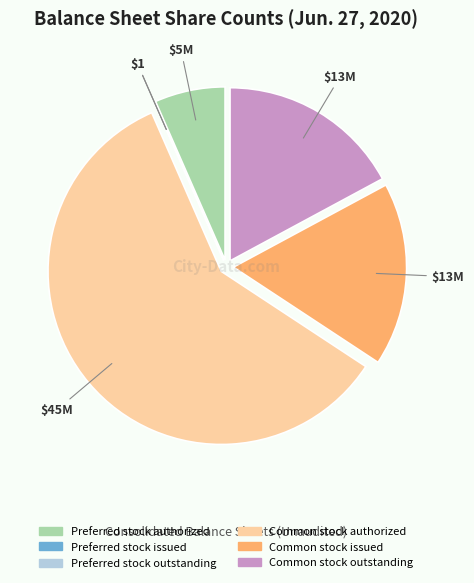

The Common stock outstanding slice represents 6% of the pie. True or false?

False